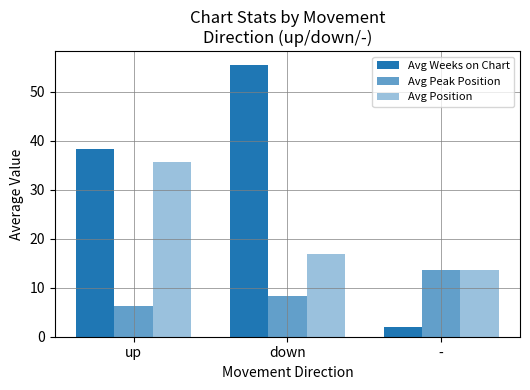

Which label corresponds to the smallest value in the chart?

-